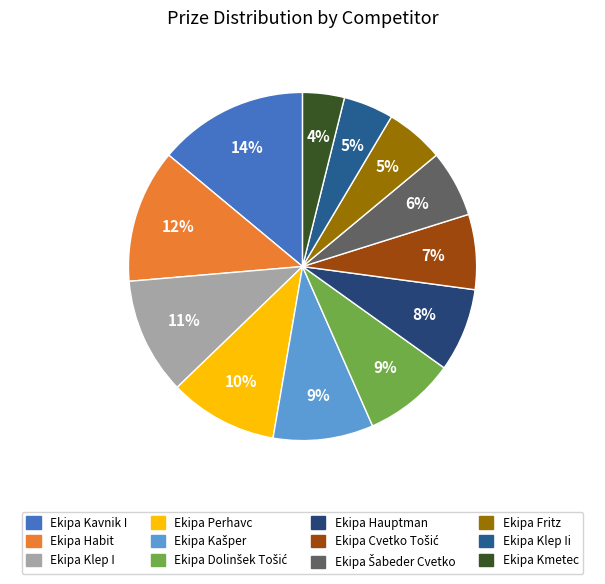

To the nearest percent, what is the average slice percentage?

8%